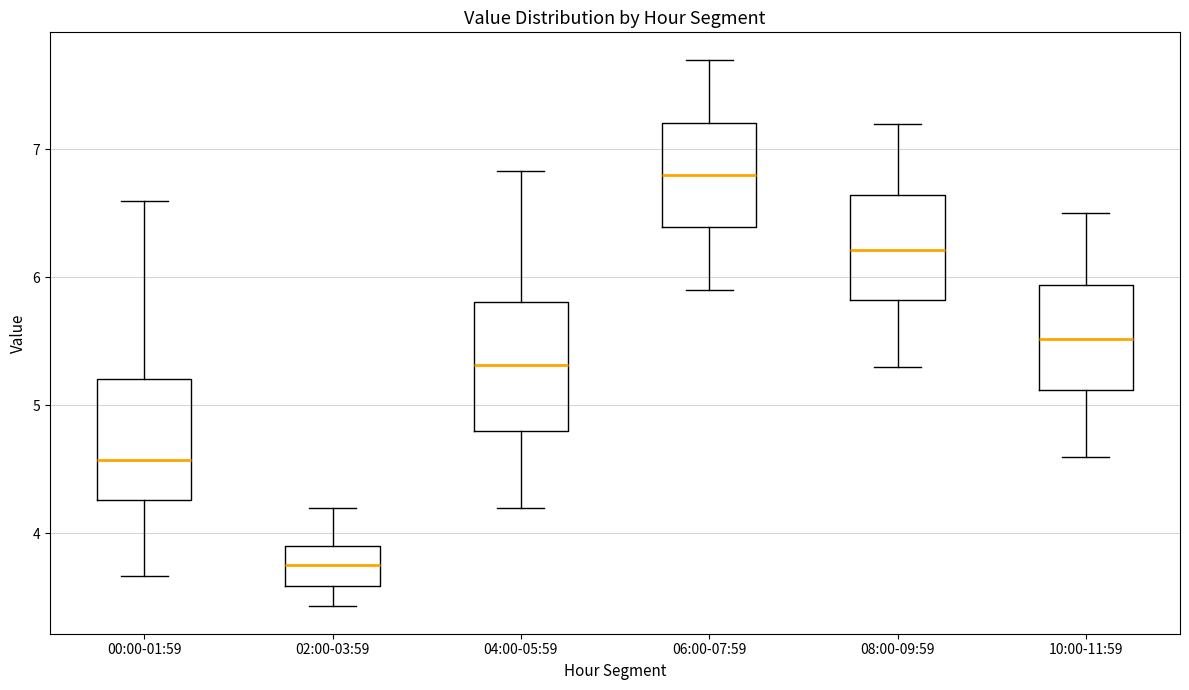

Which box's median line is the highest?

06:00-07:59